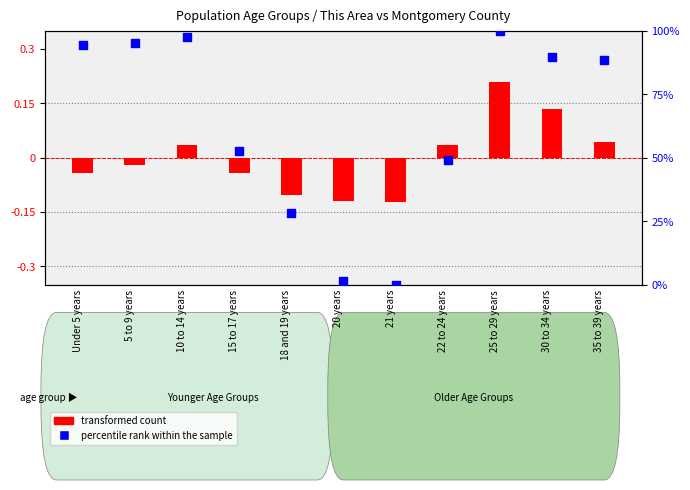

At which category is the sum across all series the highest?

25 to 29 years